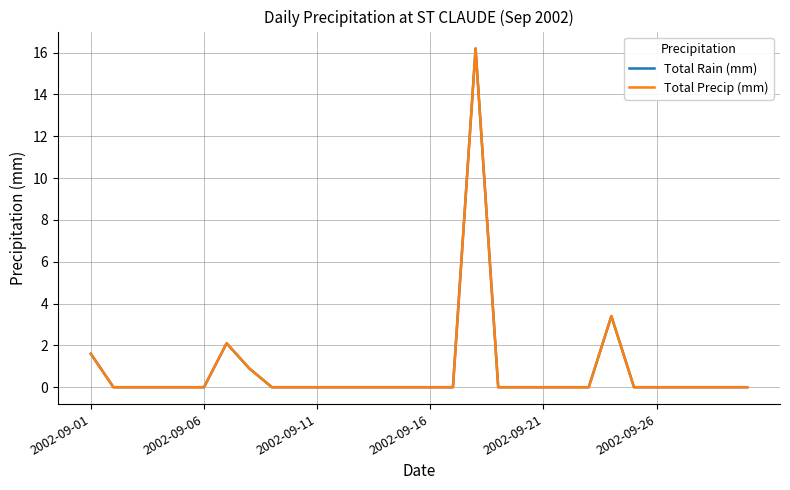

What is the average value of the Total Rain (mm) series?

0.8